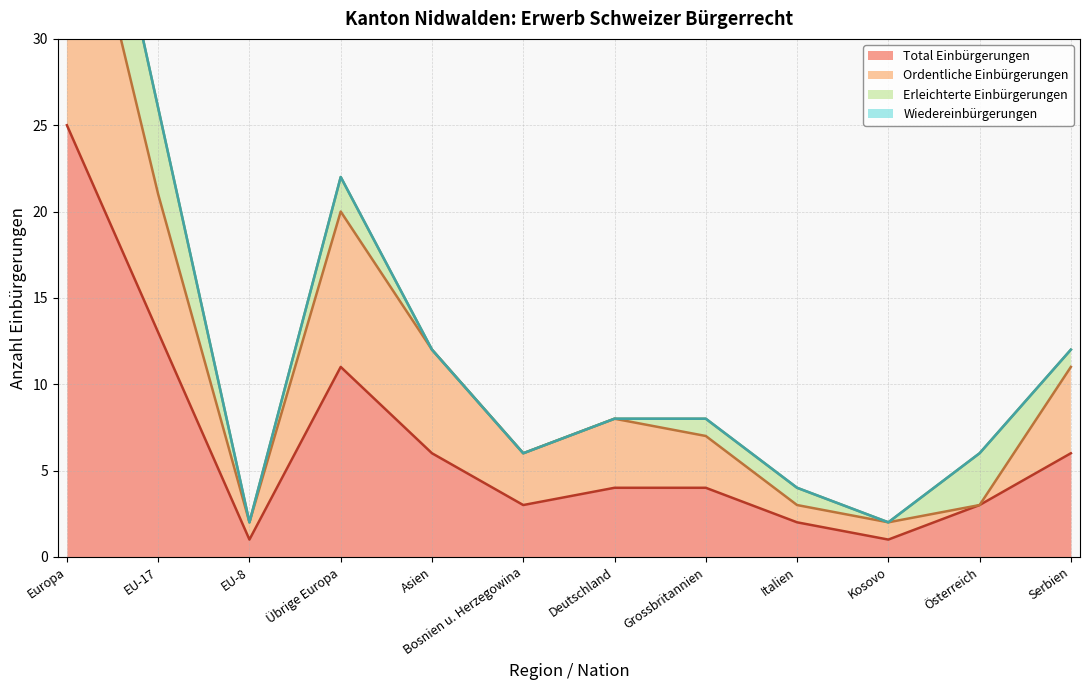

What is the difference between the Total Einbürgerungen values at Österreich and EU-8?

2